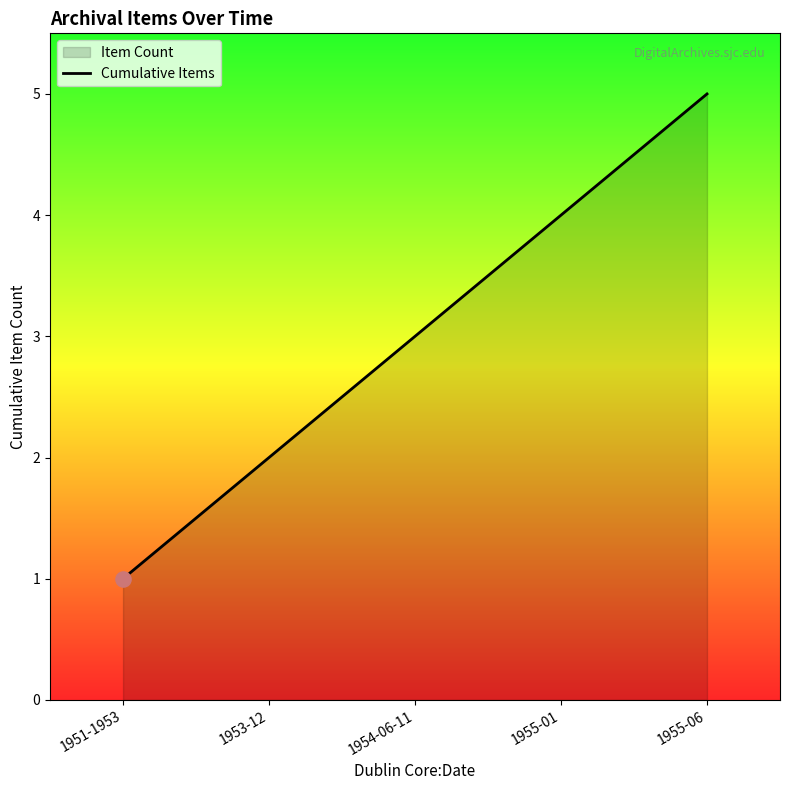

Approximately how many times larger is the value at 1954-06-11 compared to 1955-01?

0.8